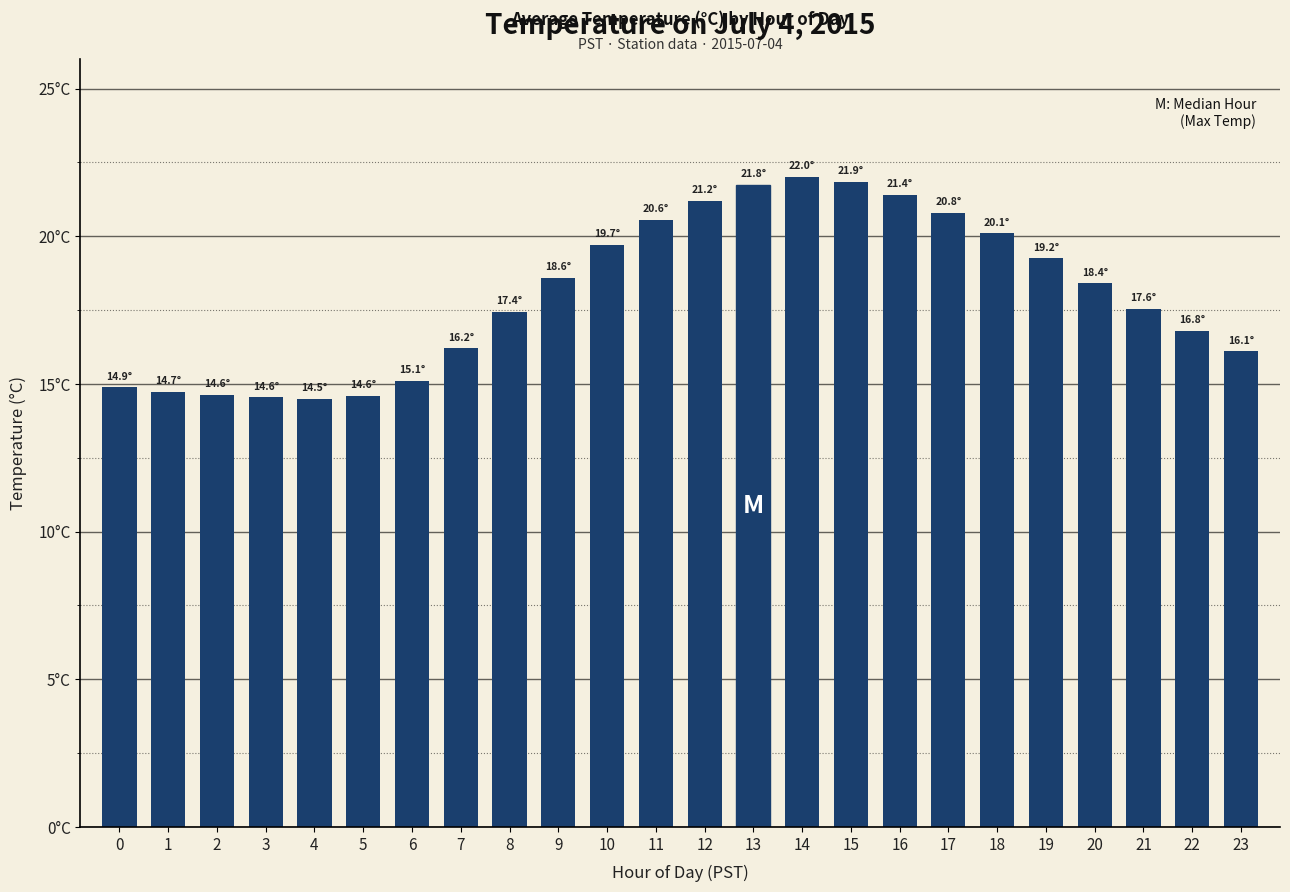

At which label does the data first exceed 18?

9